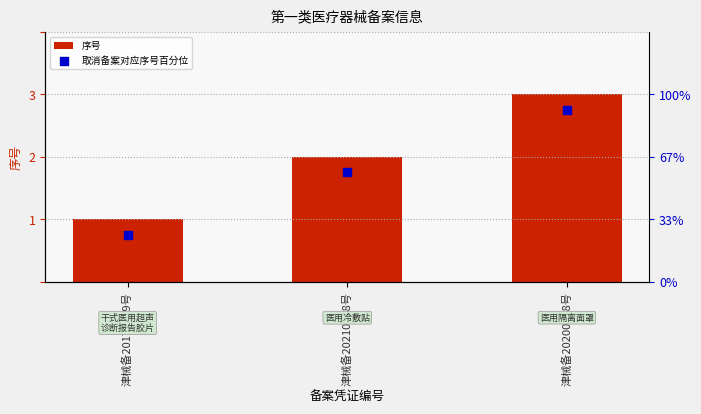

What are all the series names shown in the legend?

序号, 取消备案对应序号百分位